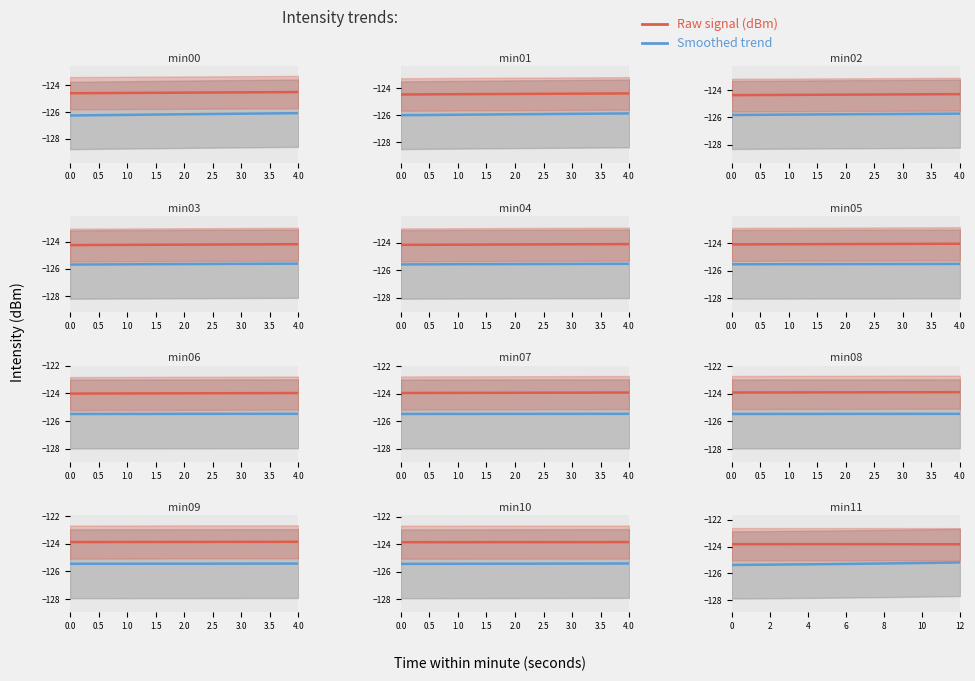

Reading right to left, what are all the values shown in this chart?

Smoothed trend: -125.2	-125.2	-125.3	-125.3	-125.3	-125.3	-125.4
Raw signal: -123.8	-123.8	-123.8	-123.8	-123.8	-123.8	-123.8